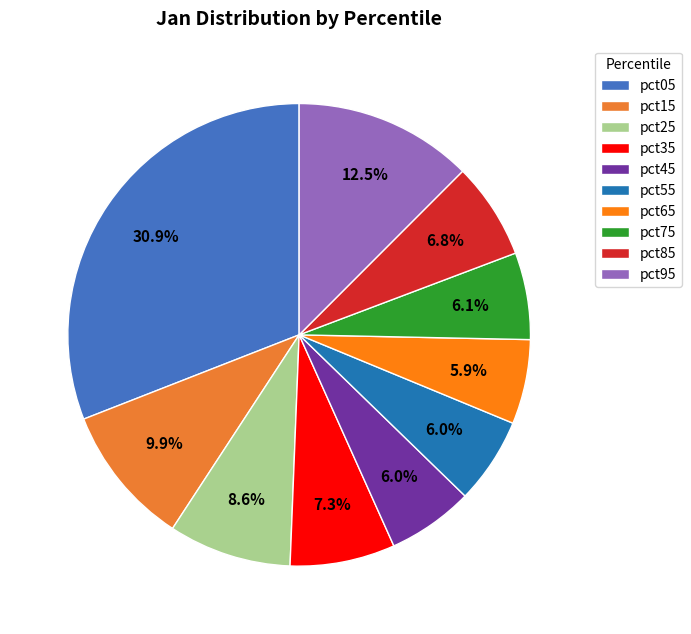

What percentage is the pct75 slice, to the nearest percent?

6%